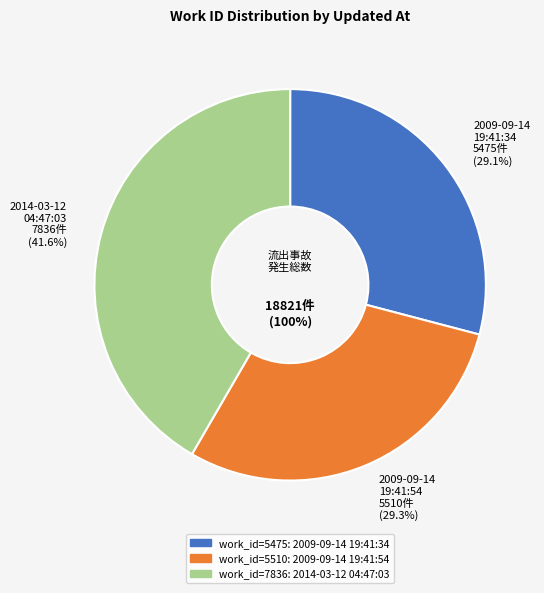

To the nearest percent, what portion does 2014-03-12 04:47:03 UTC represent?

42%